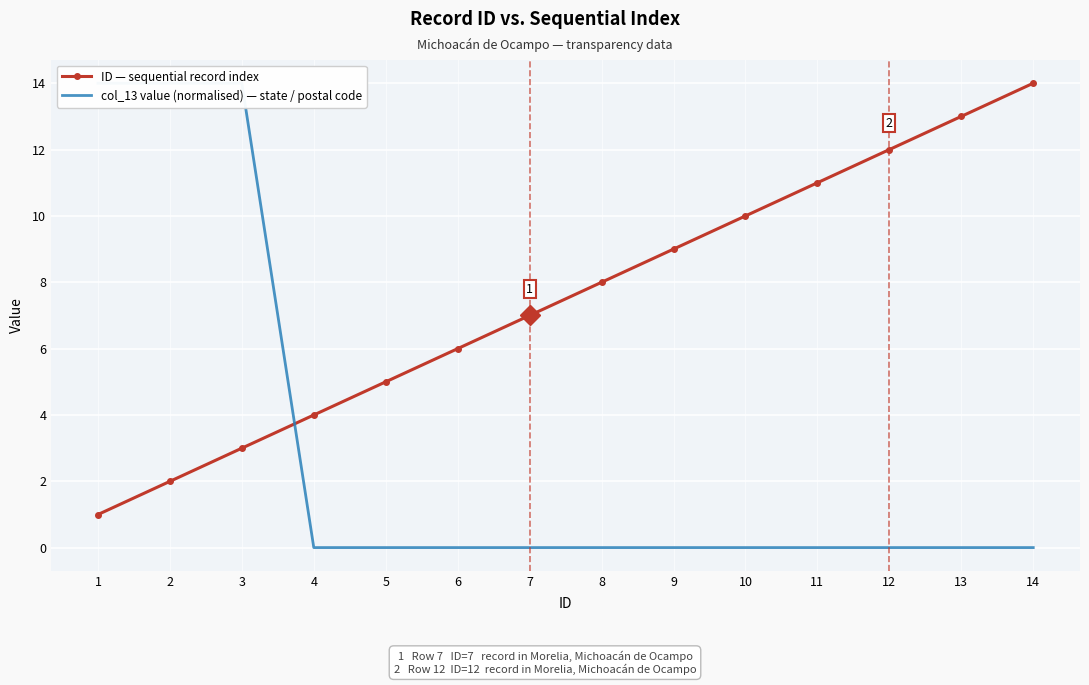

Rank the series at 11 from highest to lowest value.

ID — sequential record index, col_13 value (normalised) — state / postal code